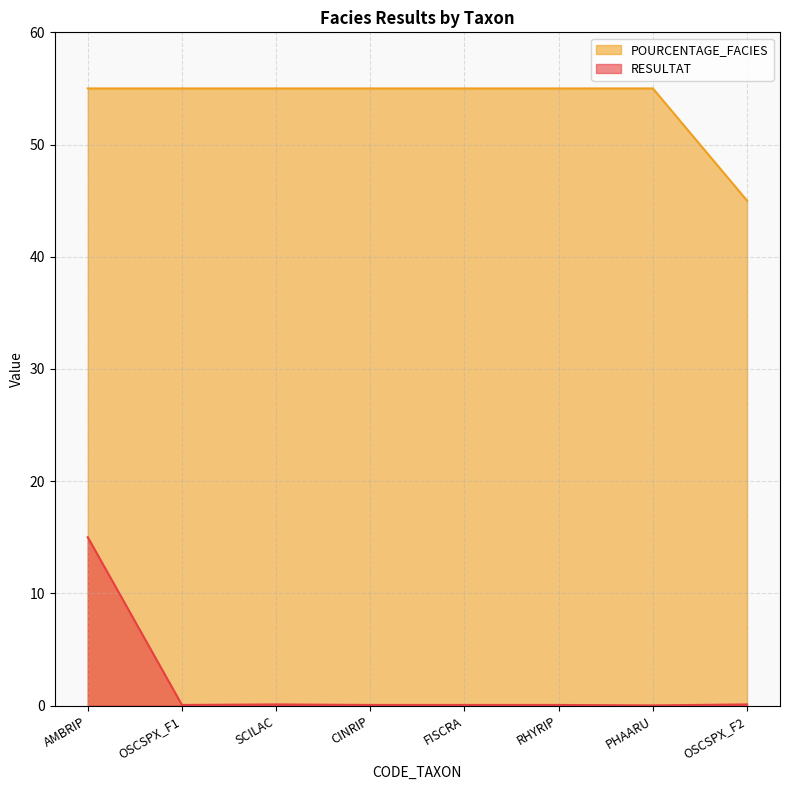

The value of RESULTAT at PHAARU is 0.0. True or false?

True